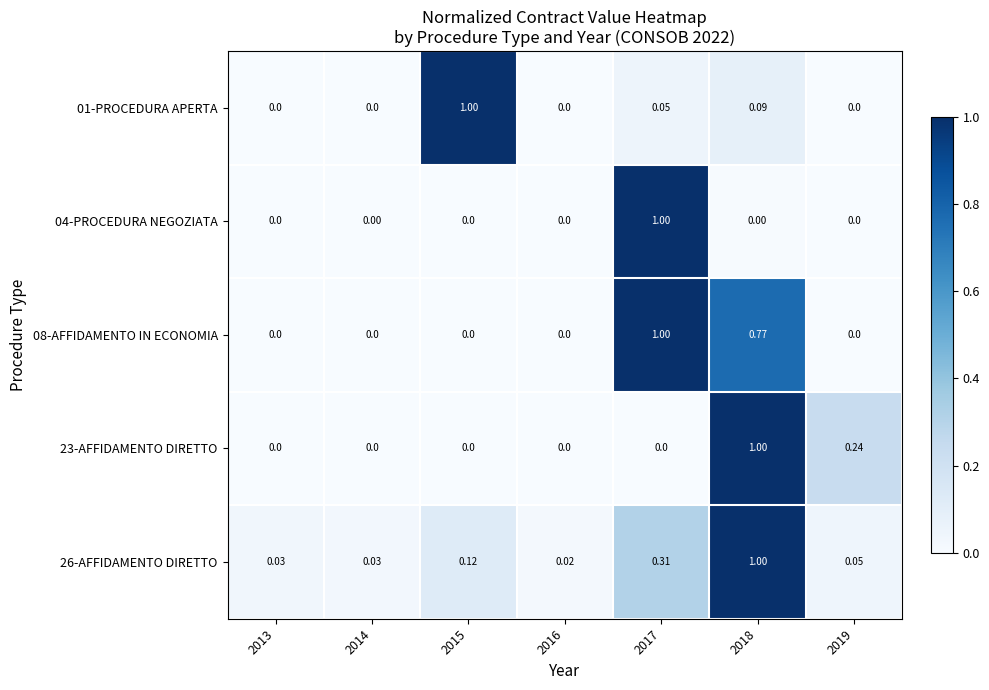

How many data points in 01-PROCEDURA APERTA are above 0?

3